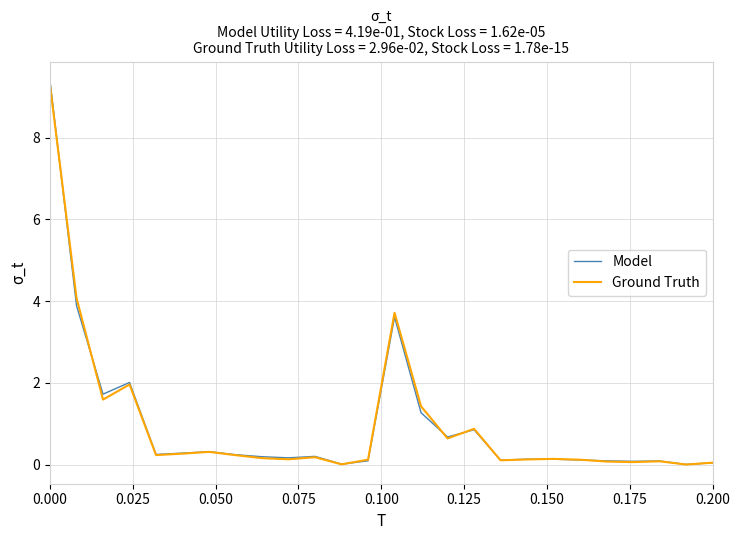

What is the maximum value shown in the chart?

9.4